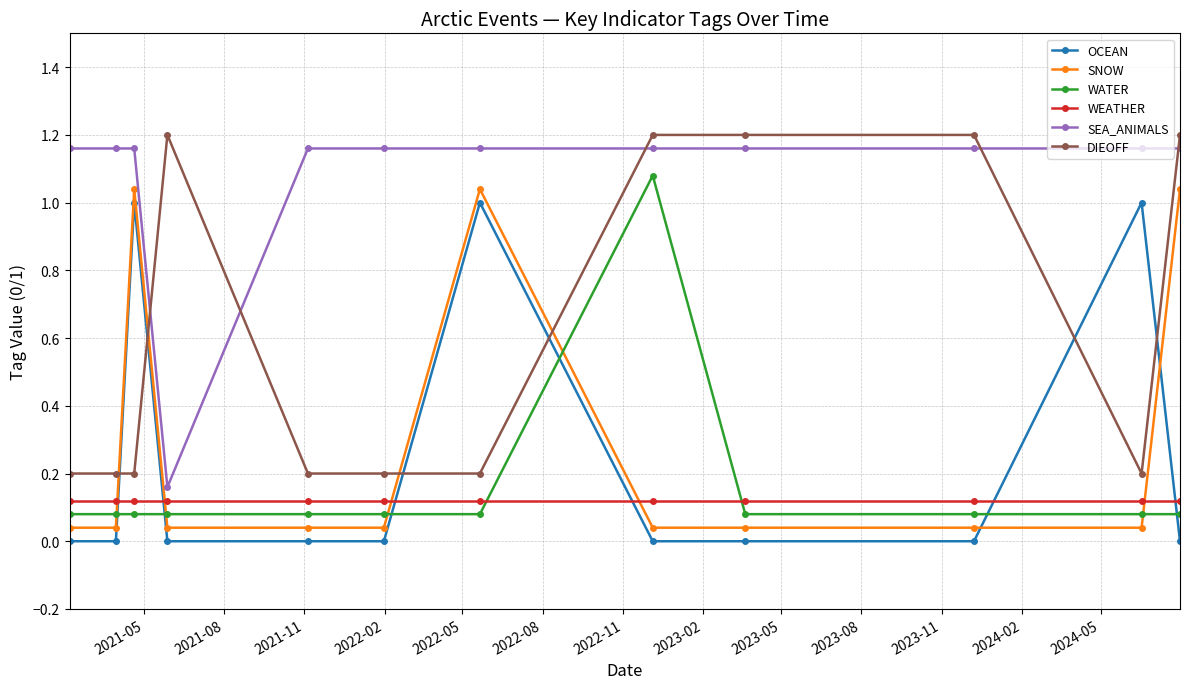

Which series has the largest total across all categories?

SEA_ANIMALS